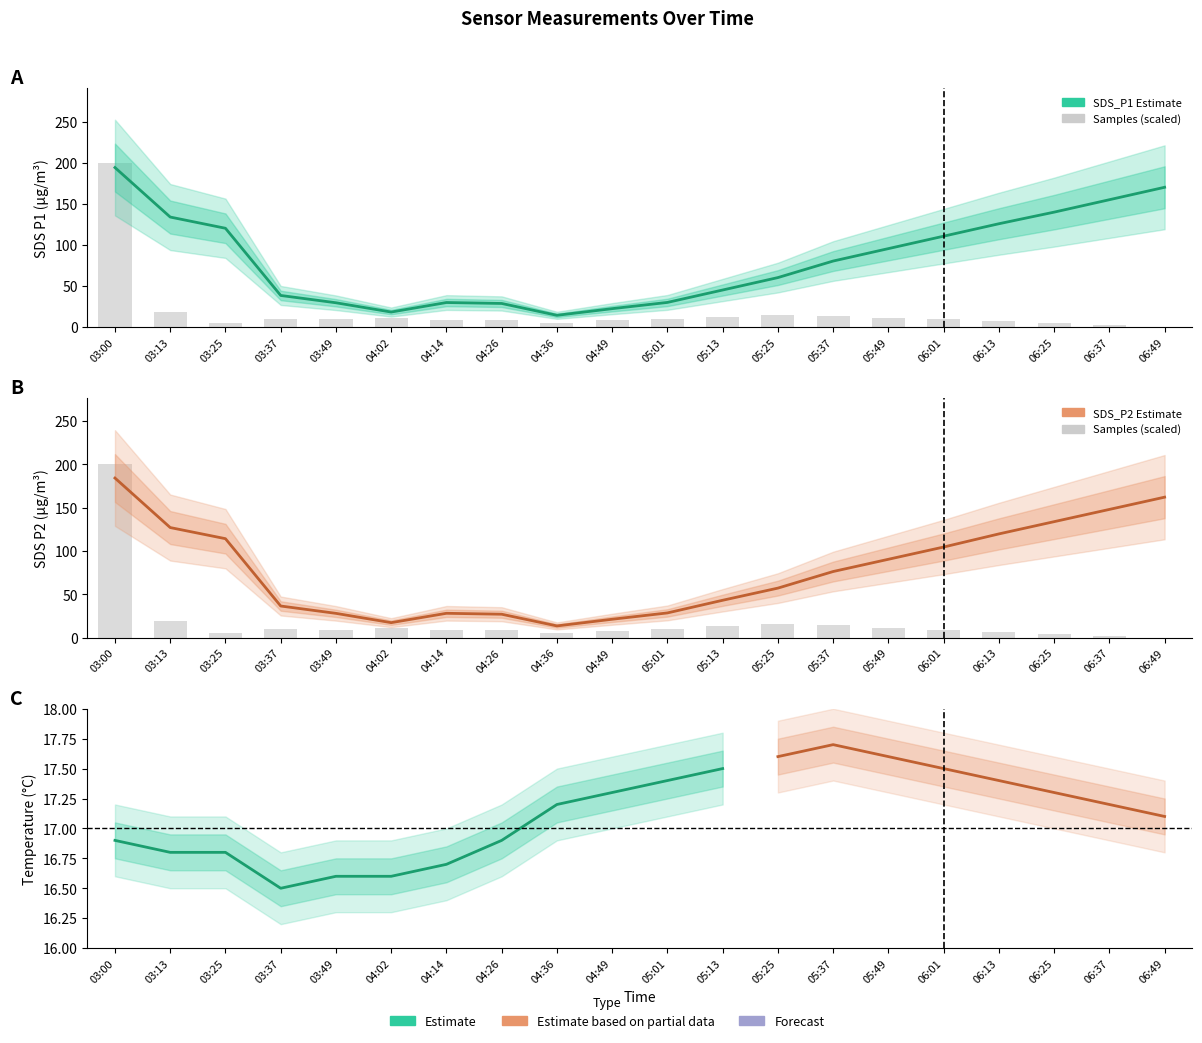

What is the difference between the highest and lowest values at 03:25?

114.9